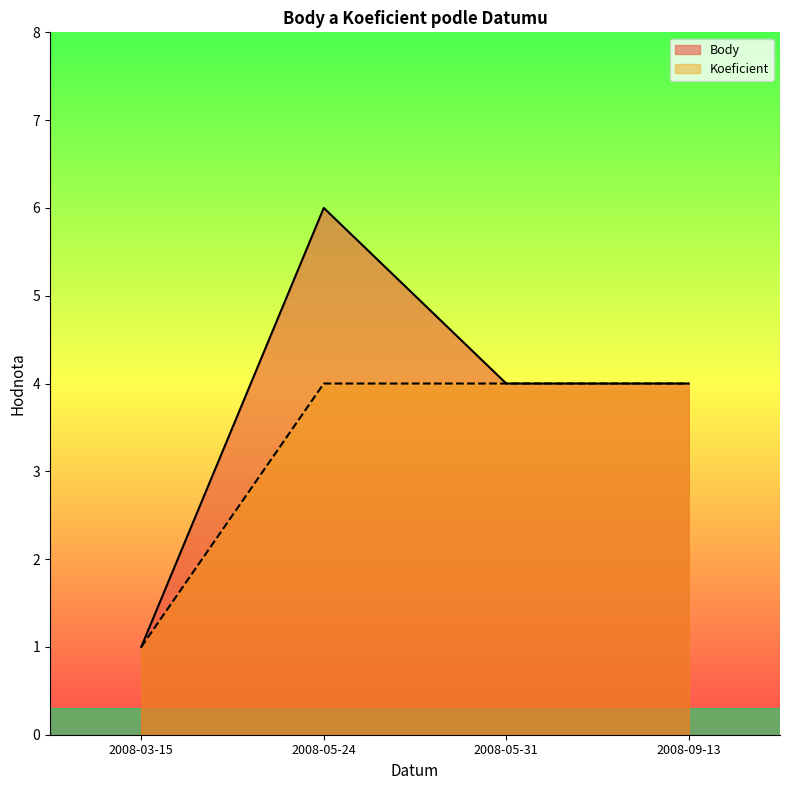

Reading right to left, extract all data points from this chart.

Body: 4	4	6	1
Koeficient: 4	4	4	1